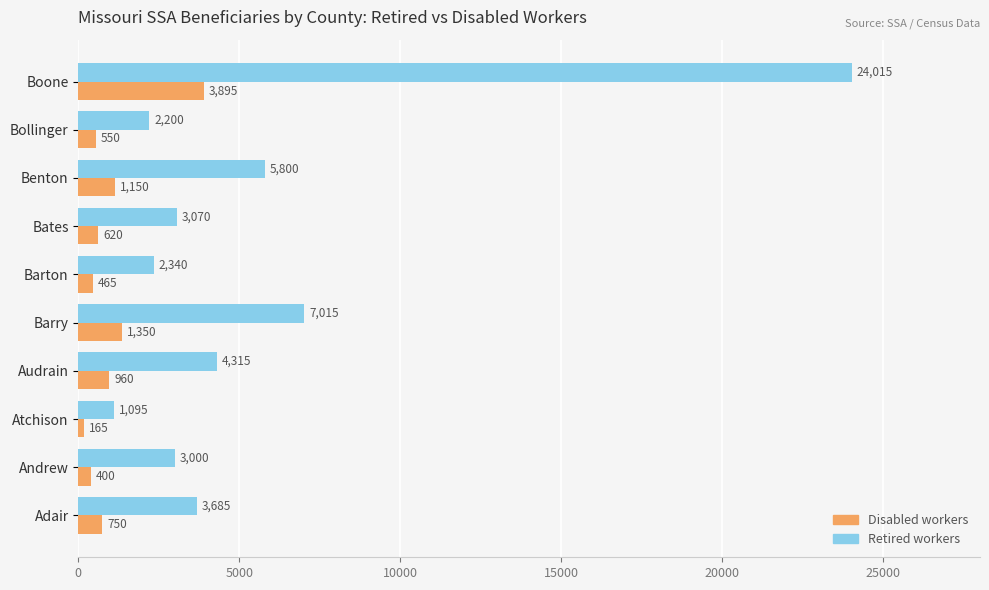

List the series in order of their overall mean, lowest first.

Disabled workers, Retired workers